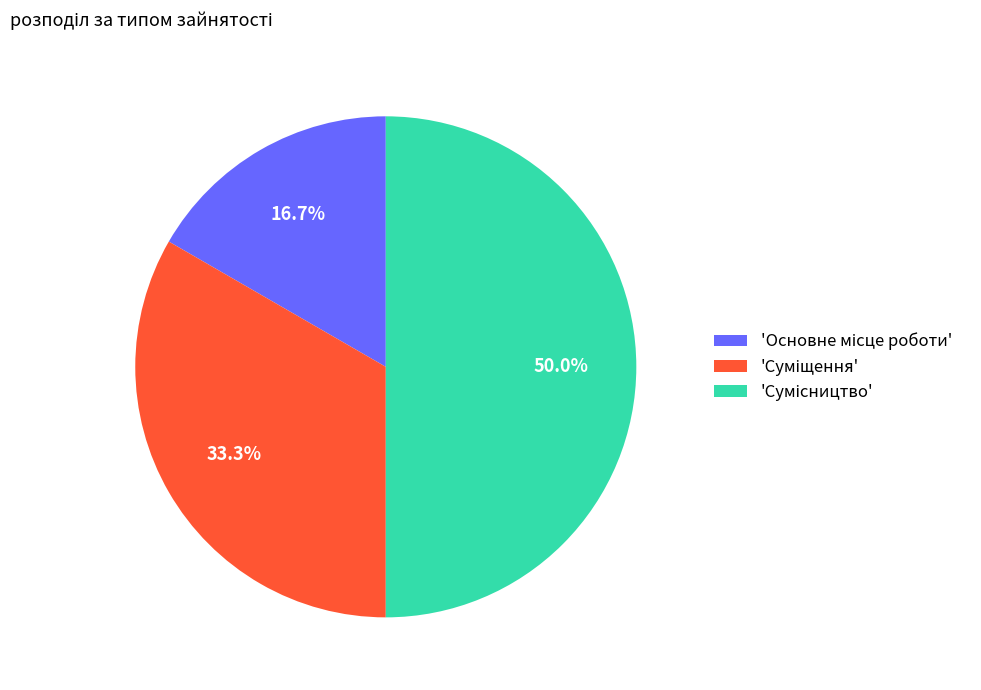

Count the number of slices in the pie.

3